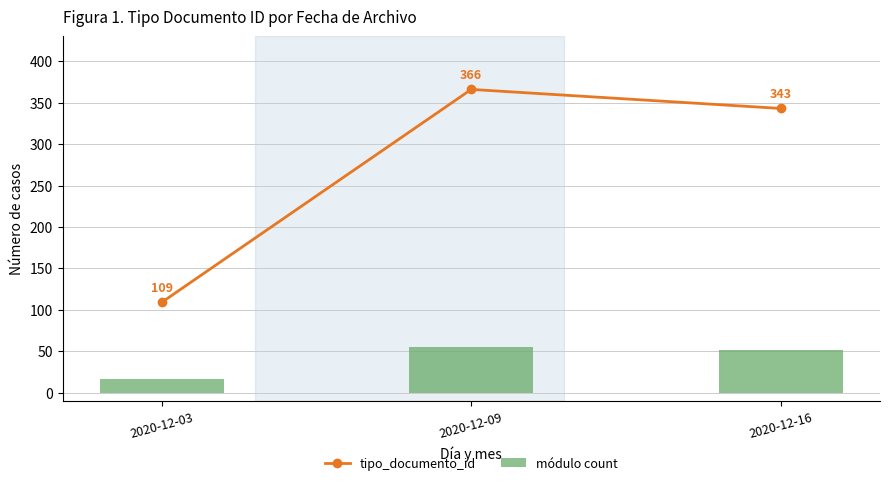

Is it true that módulo count equals 51.4 at 2020-12-16?

True